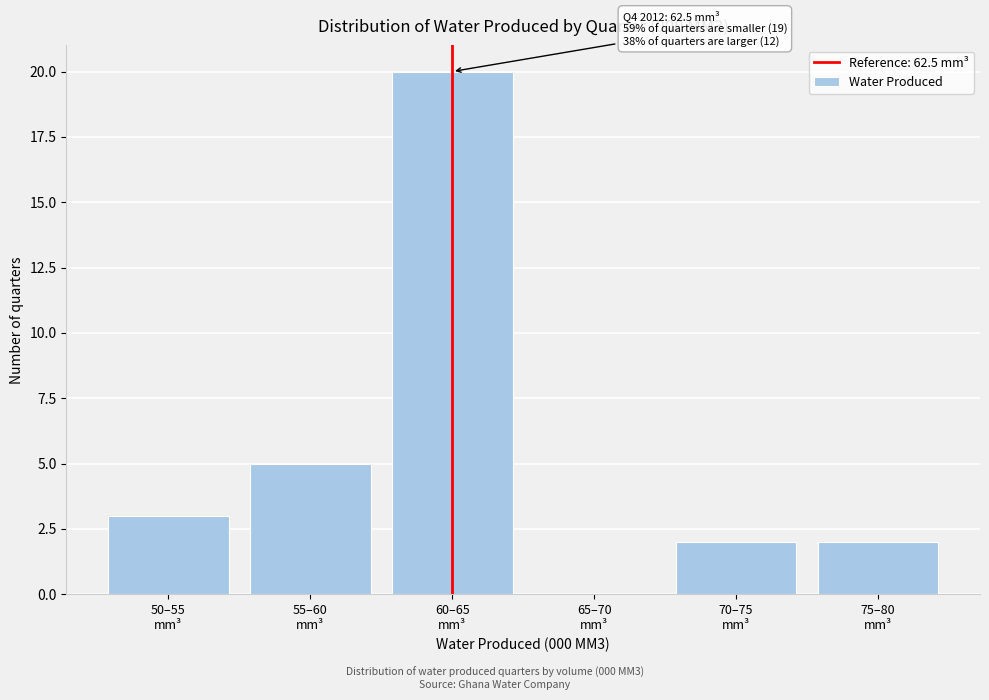

What is the sum of all values?

32